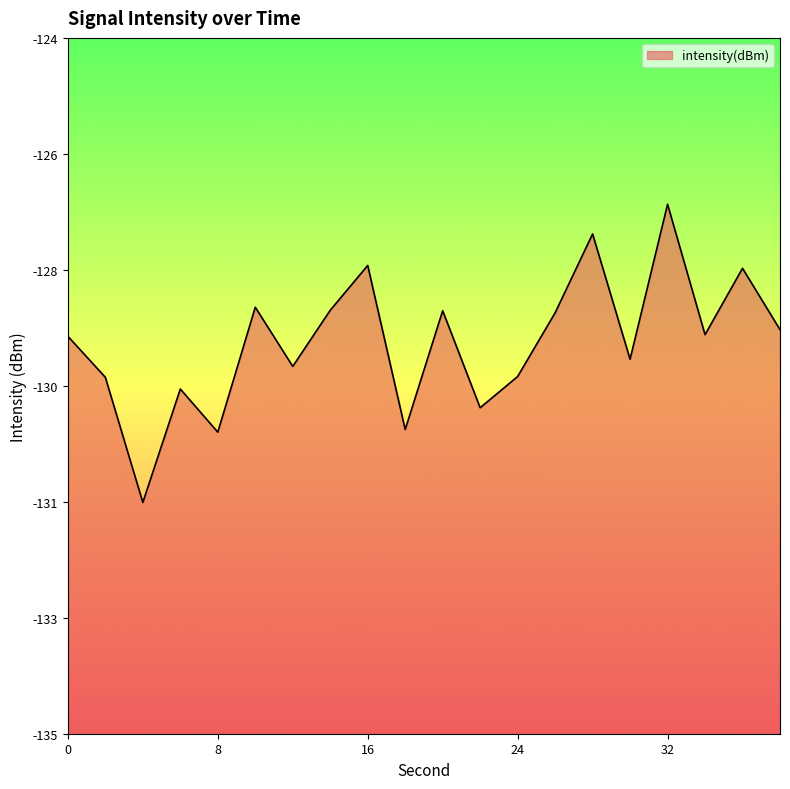

What is the minimum value shown in the chart?

-131.3